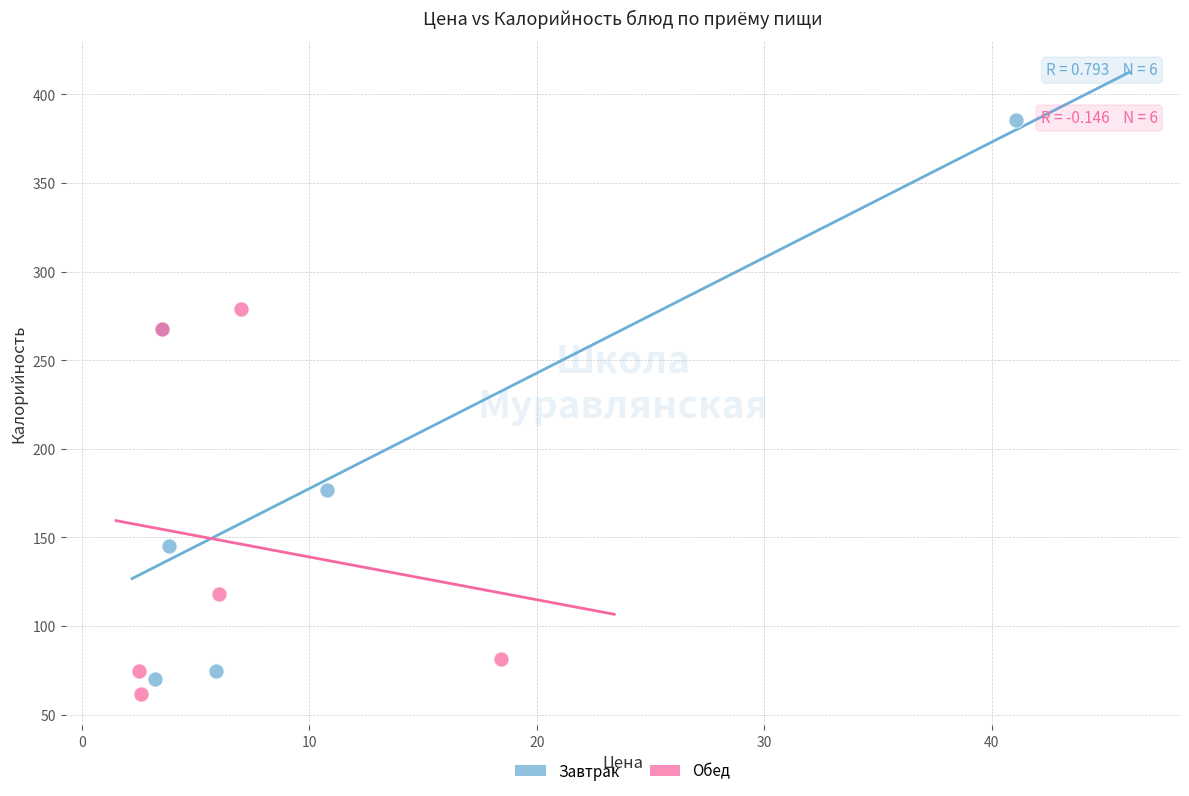

Which series has the widest spread of Y values?

Завтрак